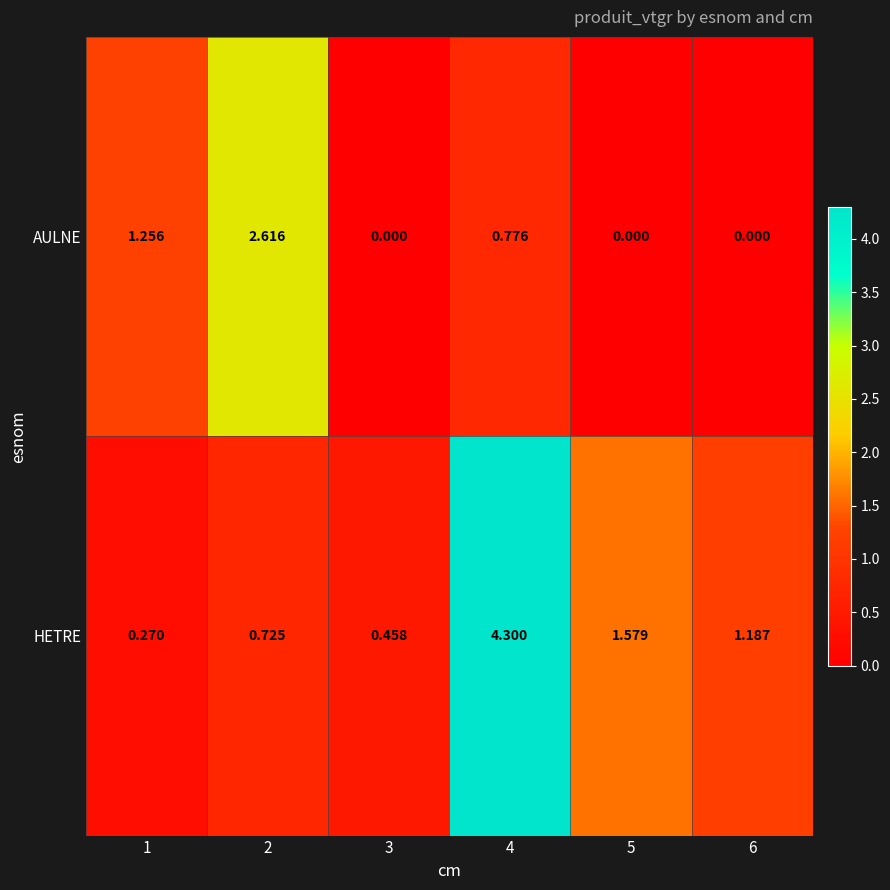

Which series has the widest spread of values?

HETRE